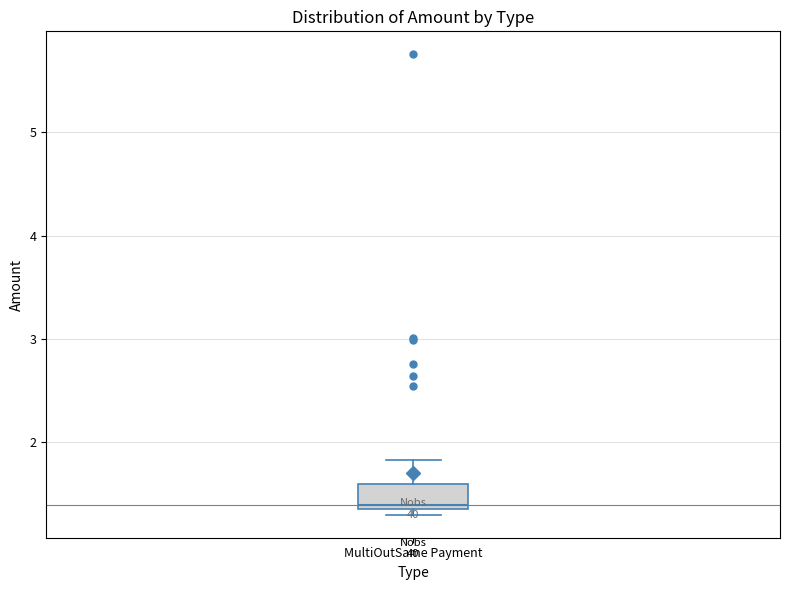

Where does the median line of the box for MultiOutSame Payment sit on the y-axis? The values are not printed on the chart, so give them approximately, as read against the axis.

1.4